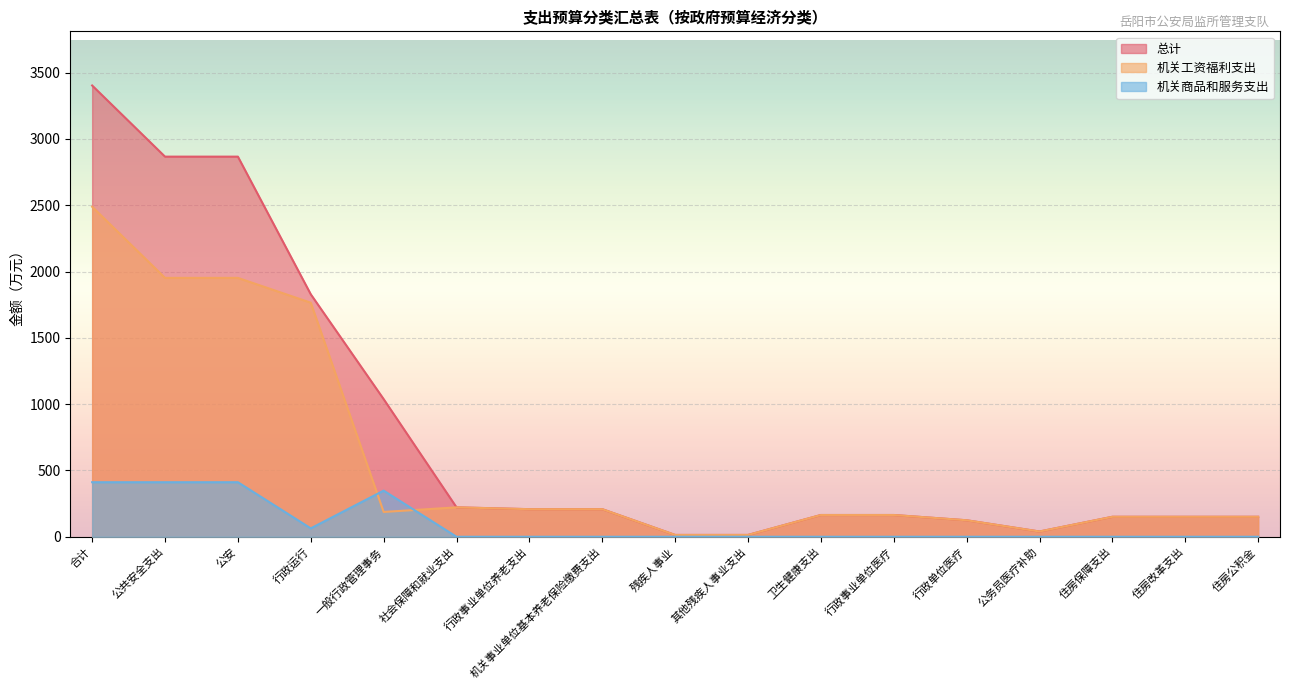

What are all the series names shown in the legend?

总计, 机关工资福利支出, 机关商品和服务支出